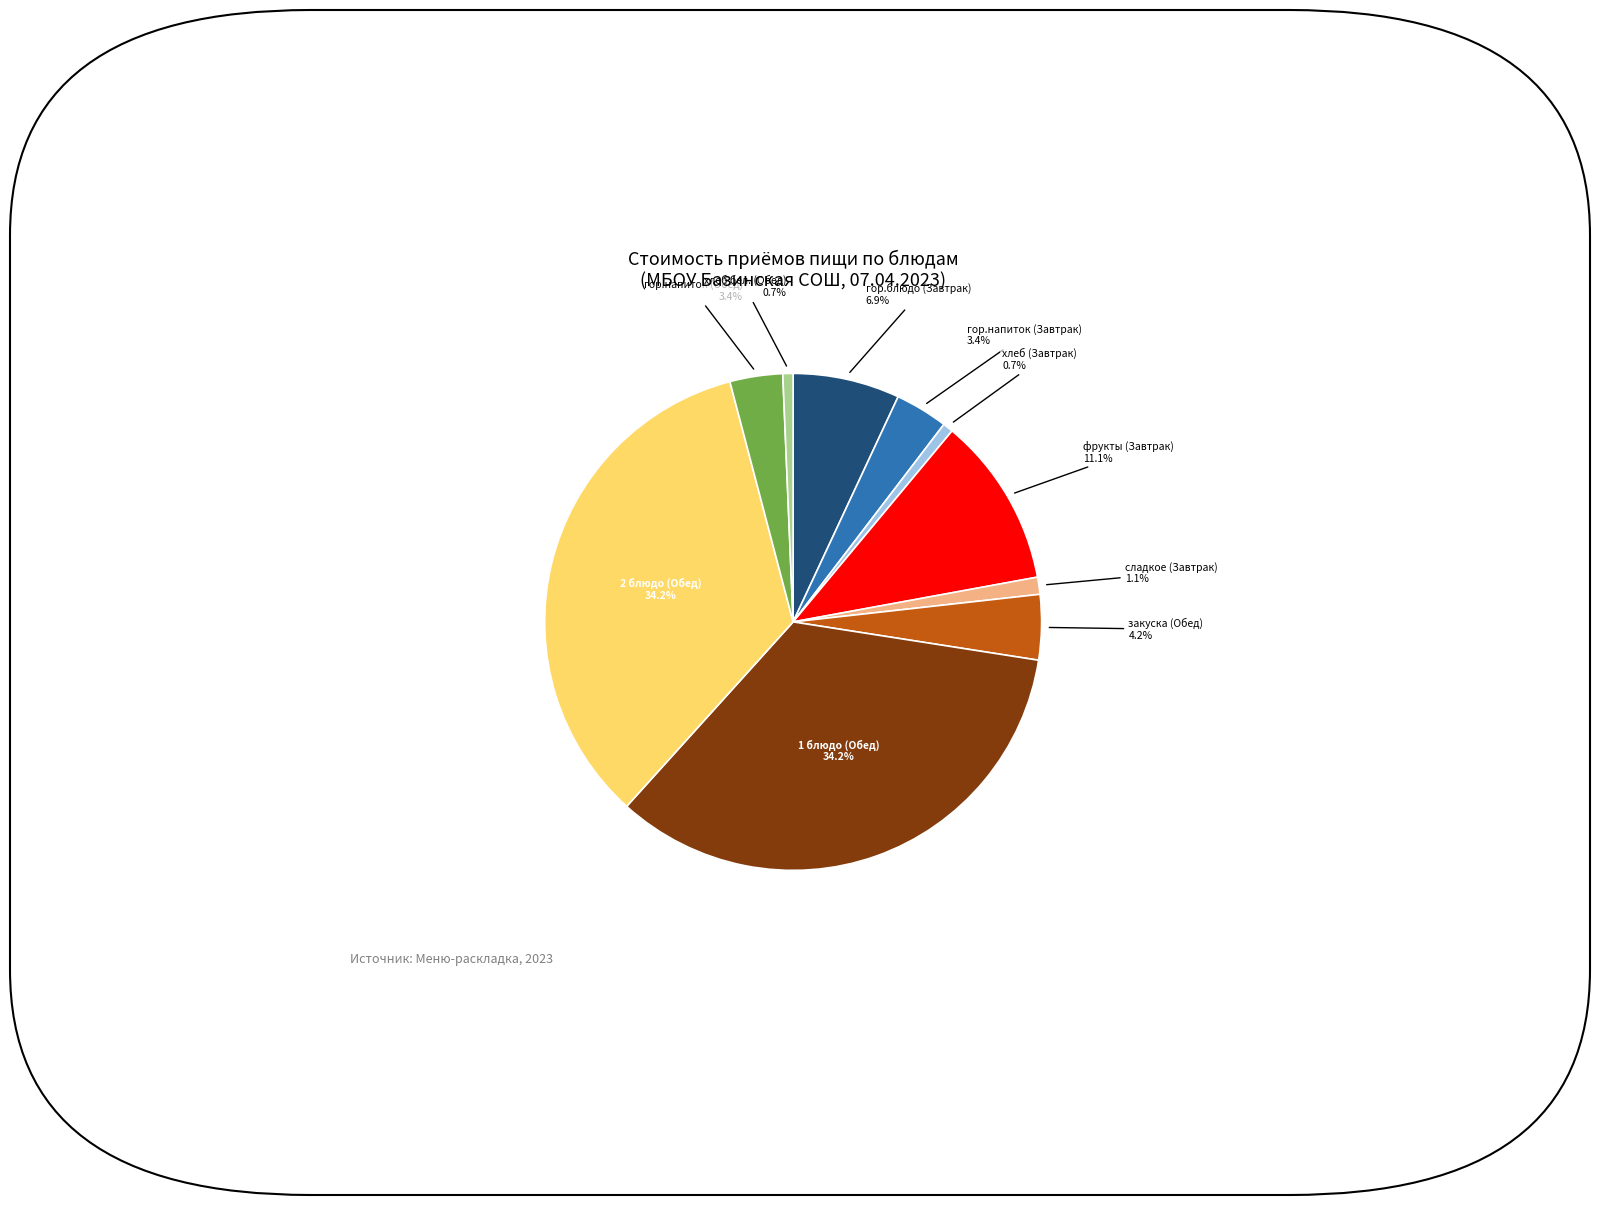

Is there any slice that represents more than half of the pie?

No